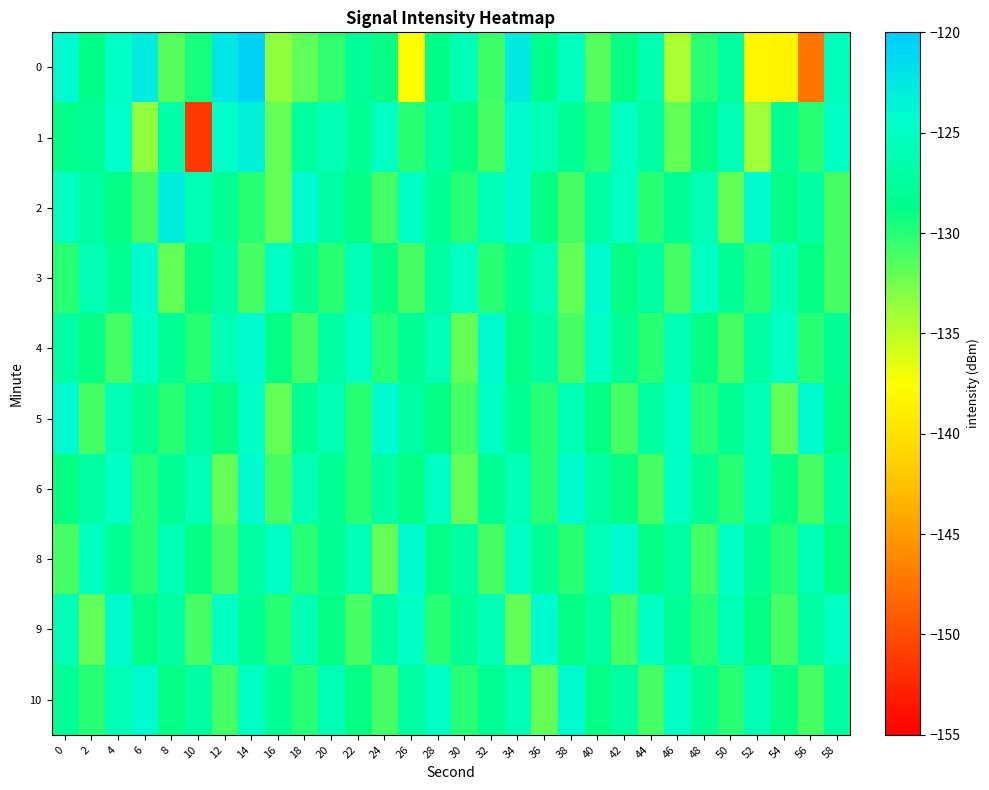

What is the difference between the highest and lowest values at 40?

7.5